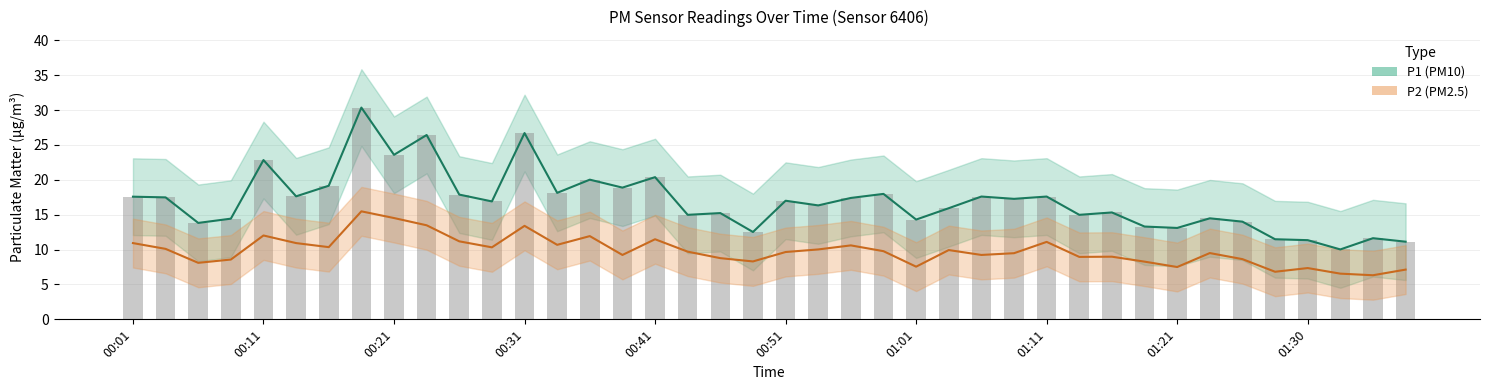

Rank the series by their average value, from lowest to highest.

P2, P1